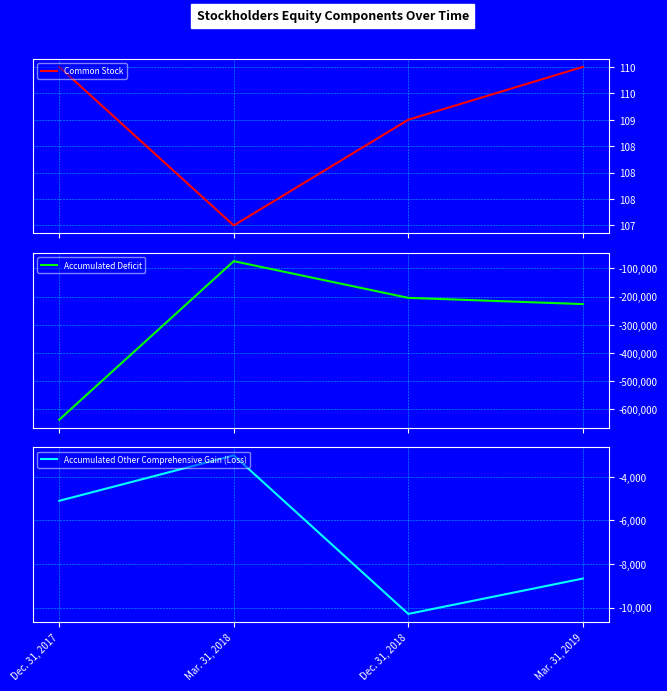

How many distinct data groups are displayed?

3